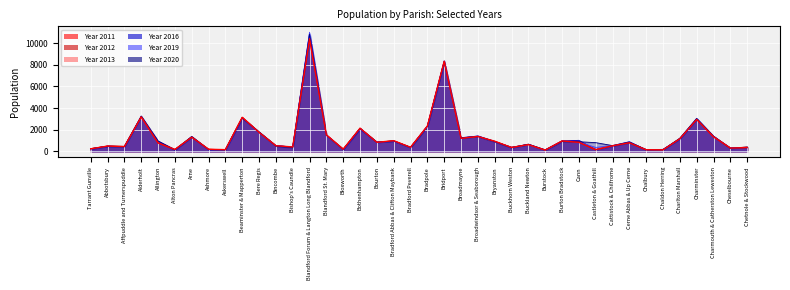

Is it true that Year 2011 equals 14668 at Bridport?

False